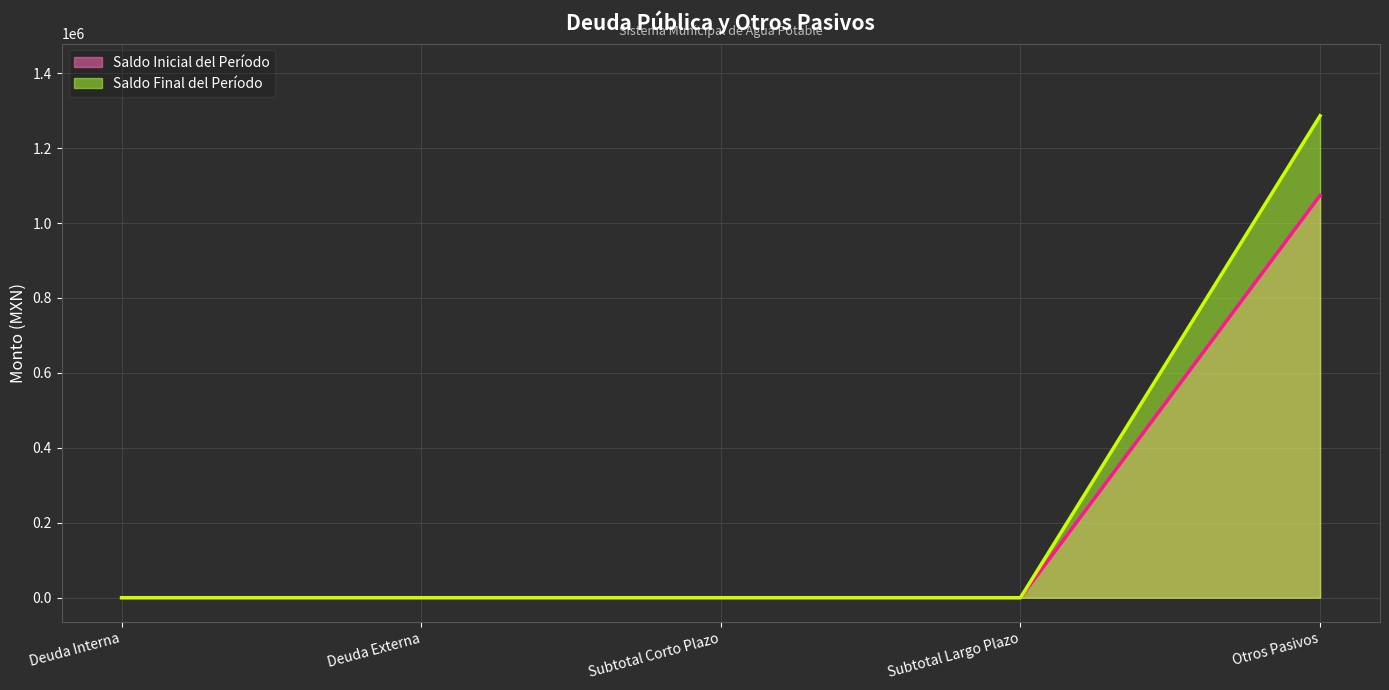

What is the difference between the Saldo Inicial del Período values at Deuda Externa and Otros Pasivos?

1073813.0